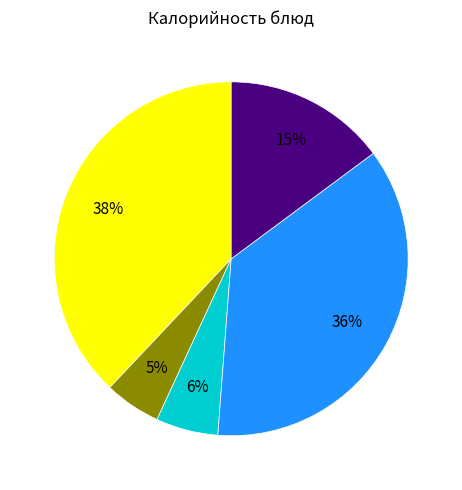

Does any single category account for the majority?

No